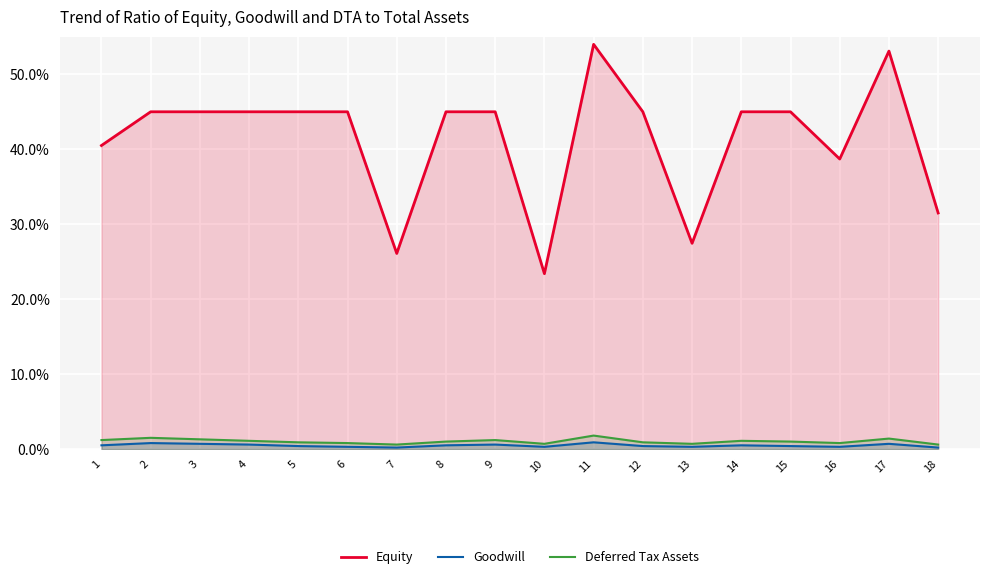

What value does the Goodwill series have at 12?

0.4